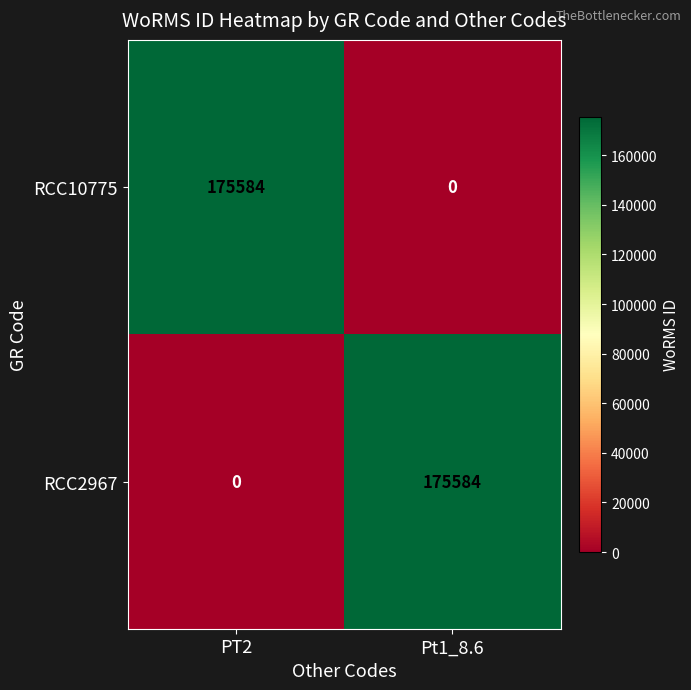

Reading left to right, transcribe all the data shown in this chart.

RCC10775: 175584	0
RCC2967: 0	175584